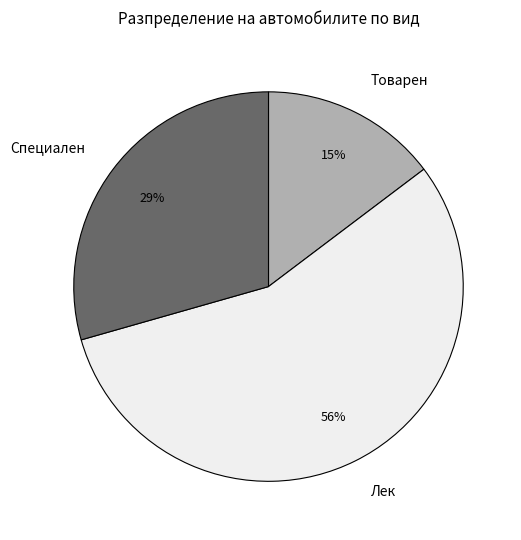

To the nearest percent, what is the difference between the largest and smallest slice percentages?

41%